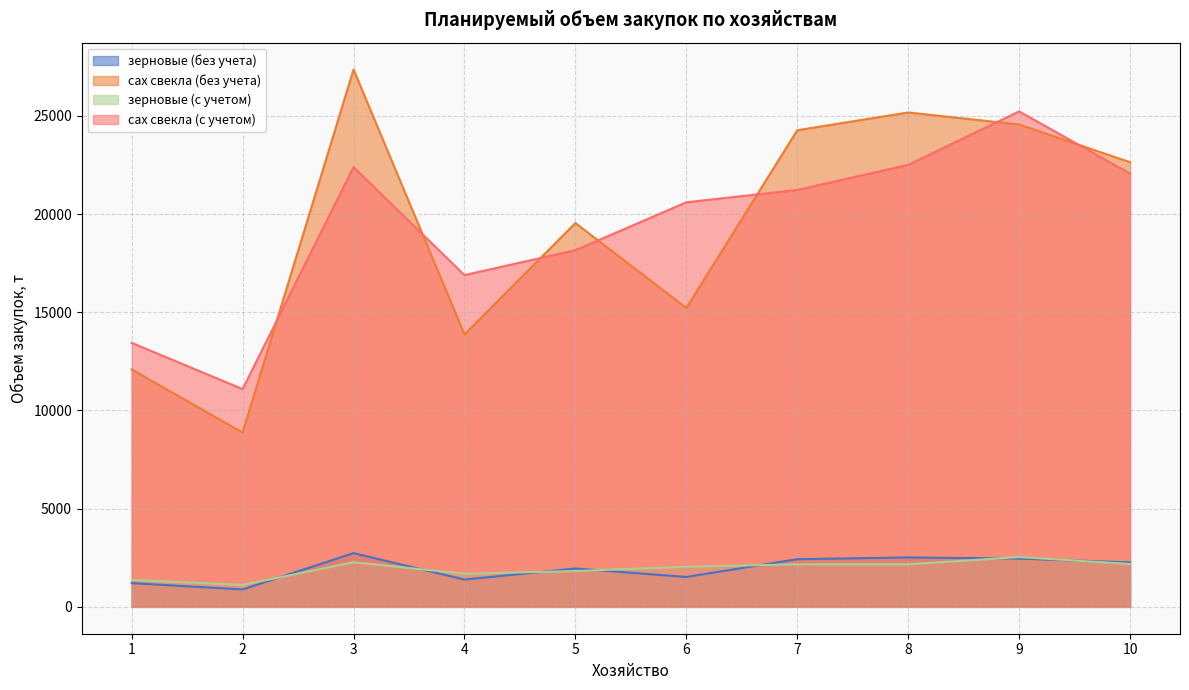

Read the зерновые (без учета) value at 8.

2517.6